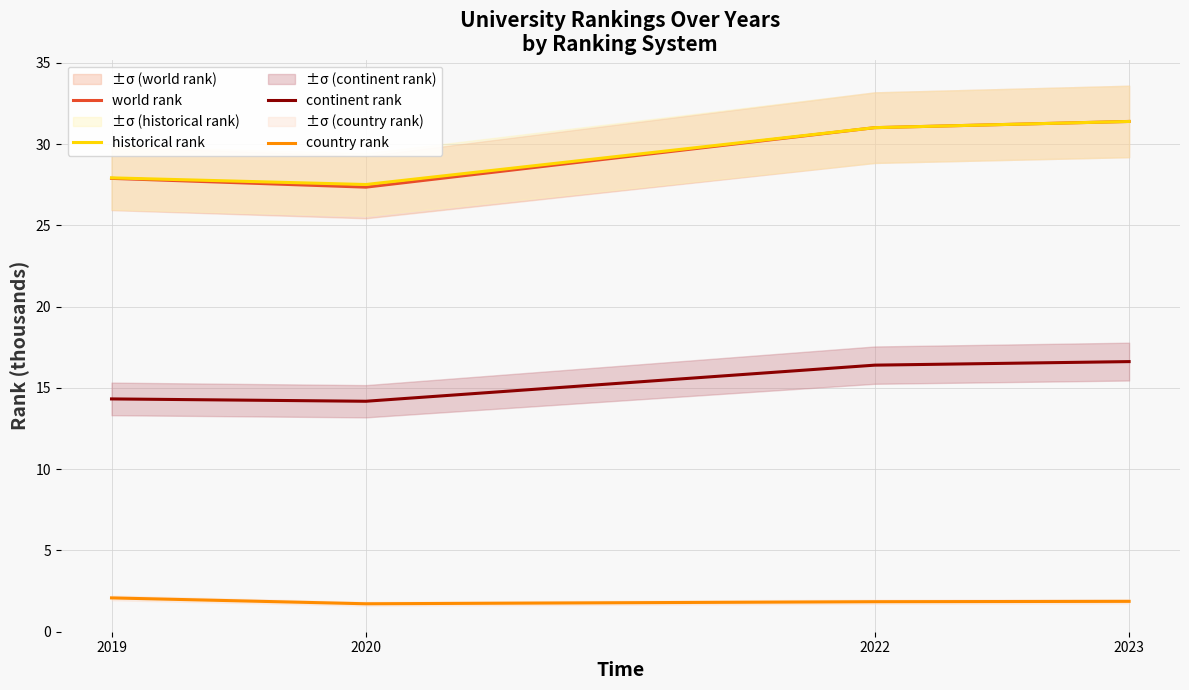

Rank the series at 2020 from lowest to highest value.

country rank, continent rank, world rank, historical rank